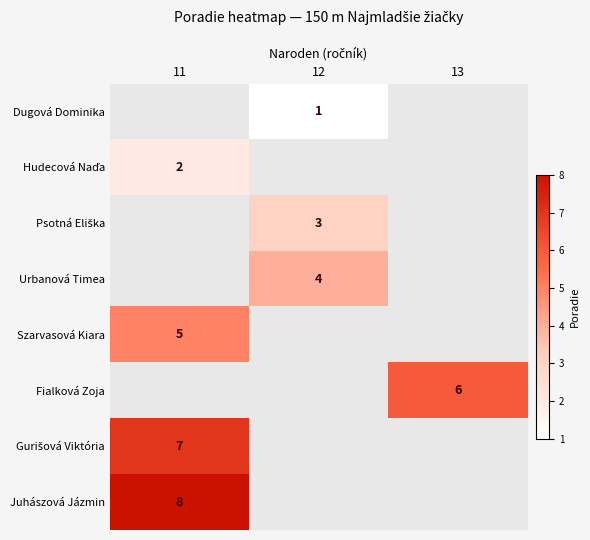

True or false: Juhászová Jázmin has a value of 8 at 11.

True